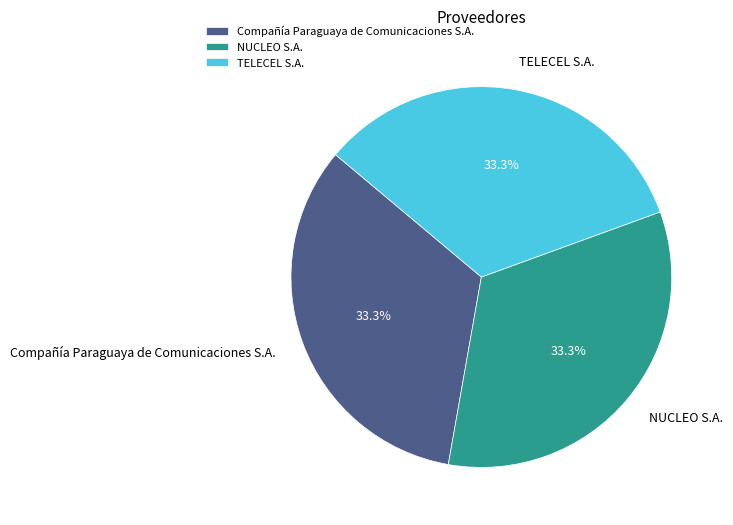

Combined, do TELECEL S.A. and Compañía Paraguaya de Comunicaciones S.A. account for over 50%?

Yes